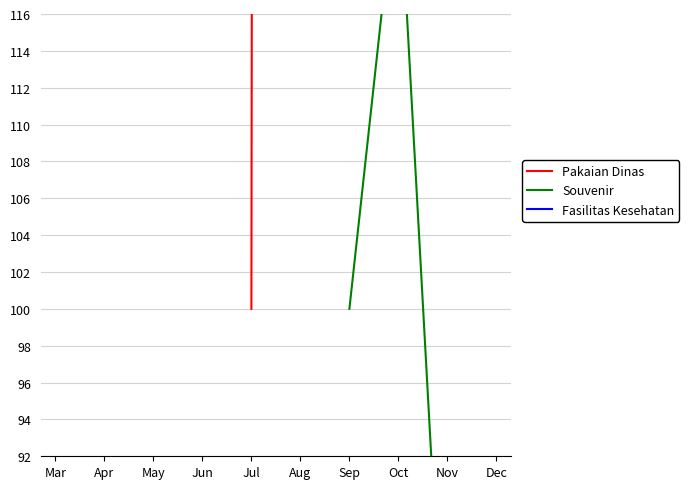

The Souvenir series shows 157.3 at Sep. True or false?

False